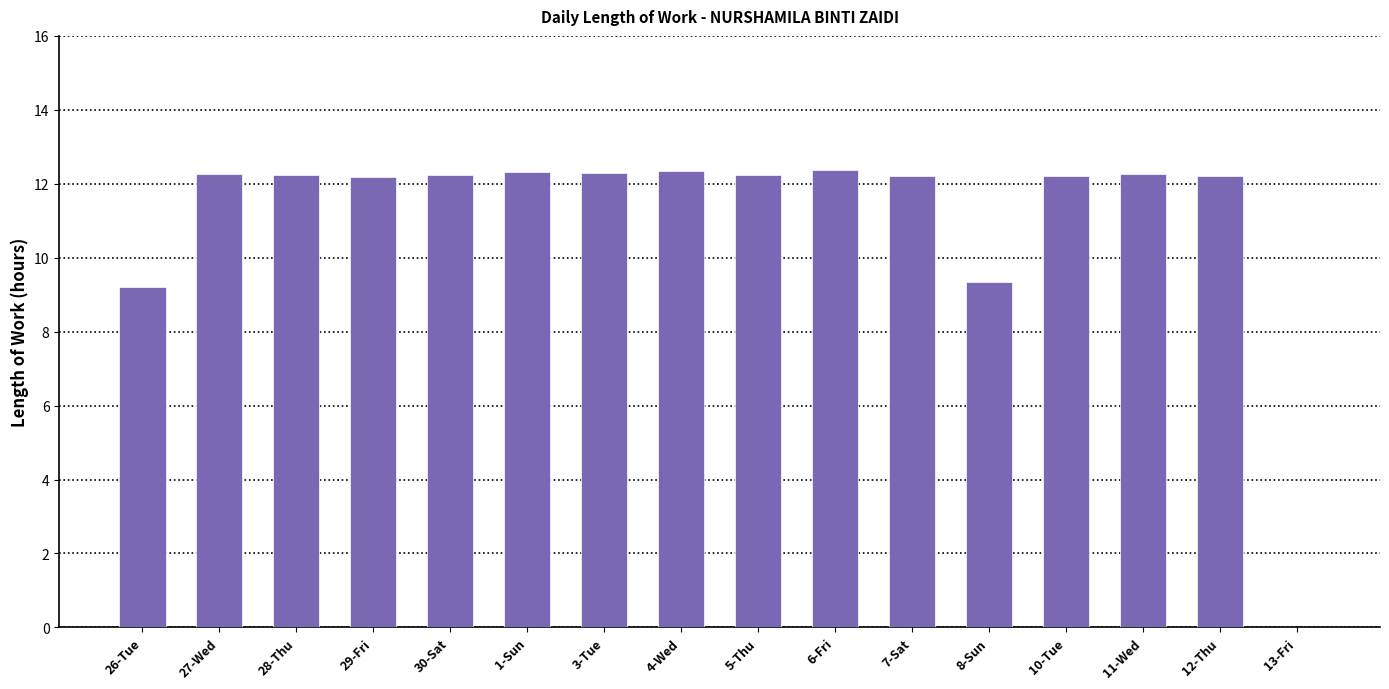

What is the greatest value displayed?

12.4